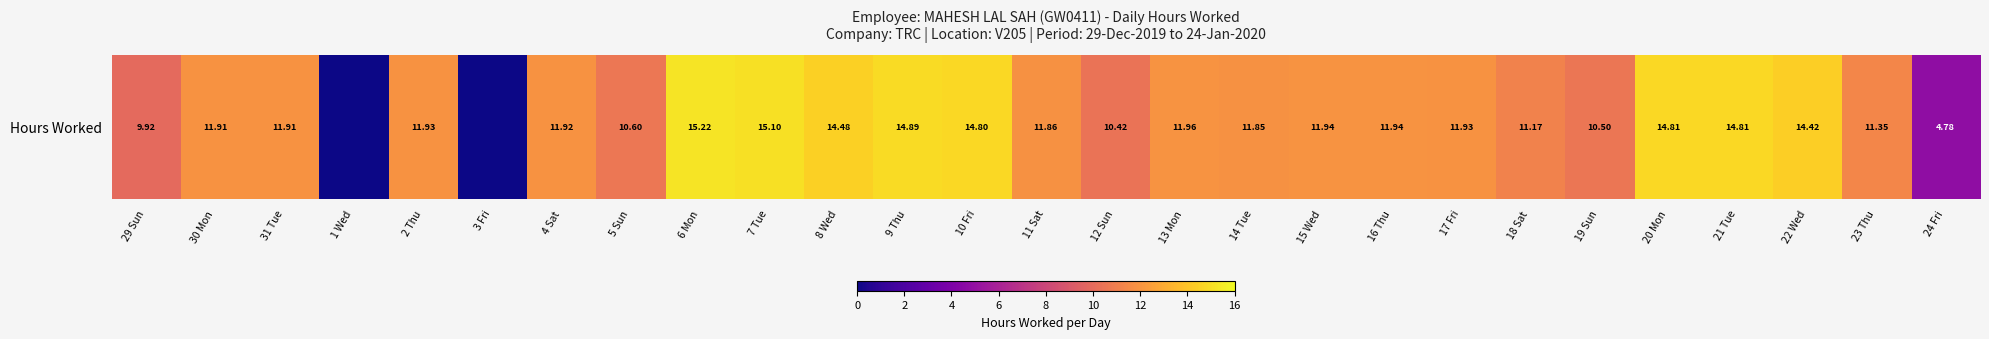

Where is the data nearest to the value 7?

24 Fri